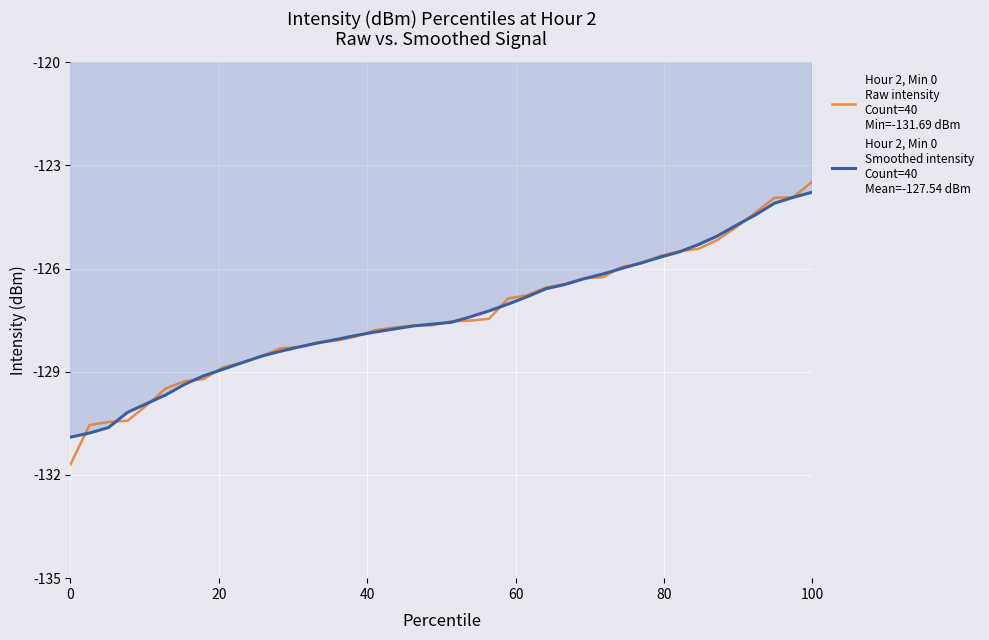

What is the minimum value shown in the chart?

-131.7